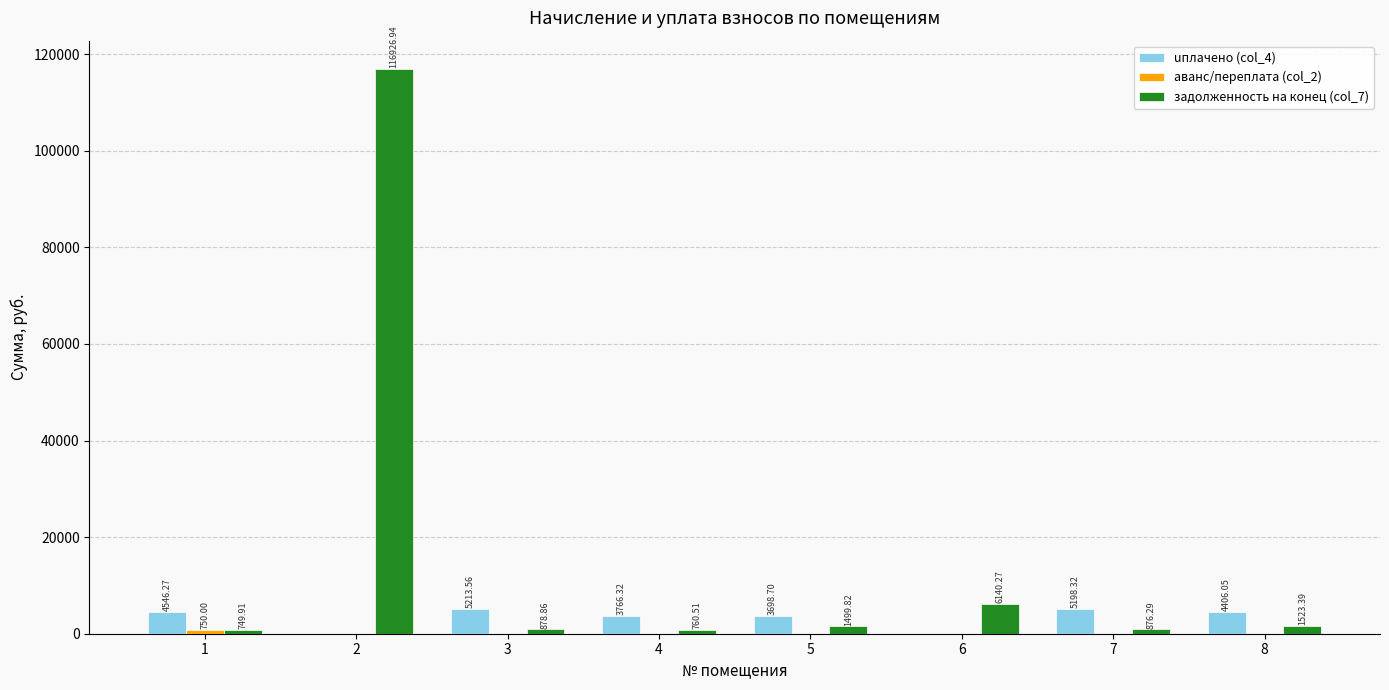

At which label is uплачено (col_4) closest to 2606?

5